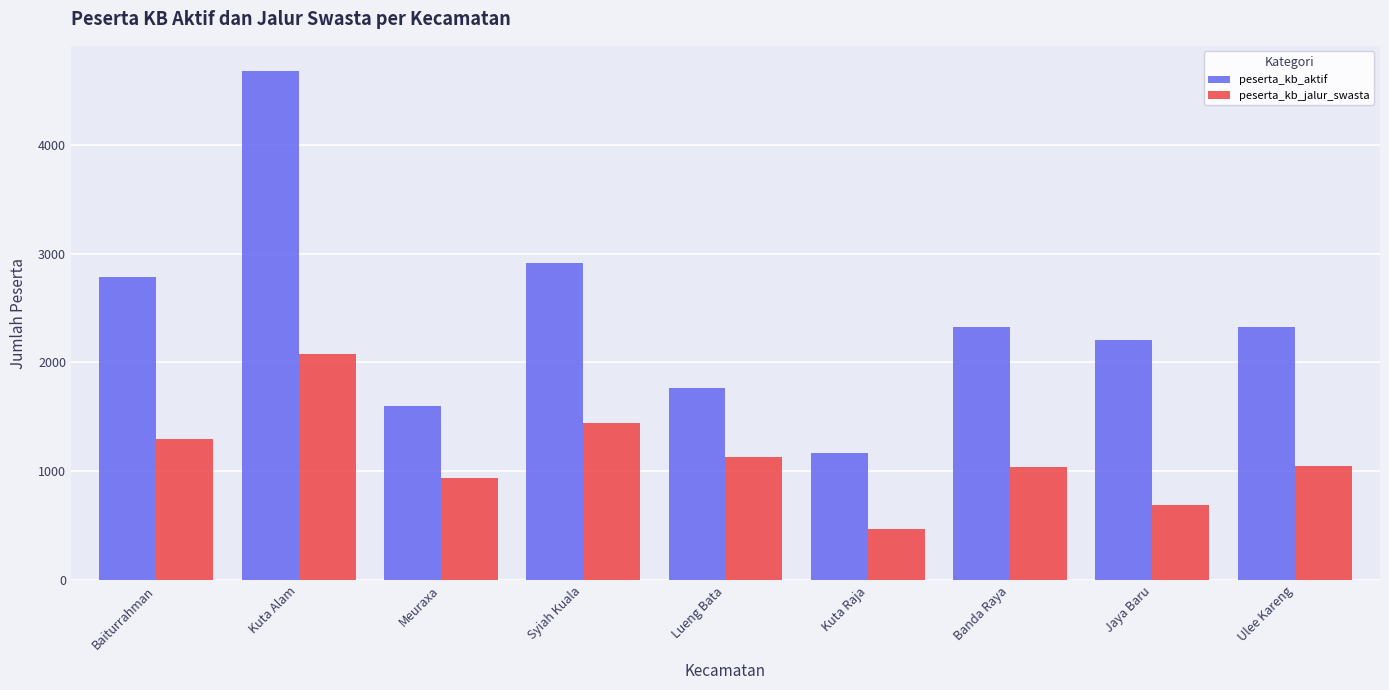

Which category has the highest value in the peserta_kb_aktif series?

Kuta Alam